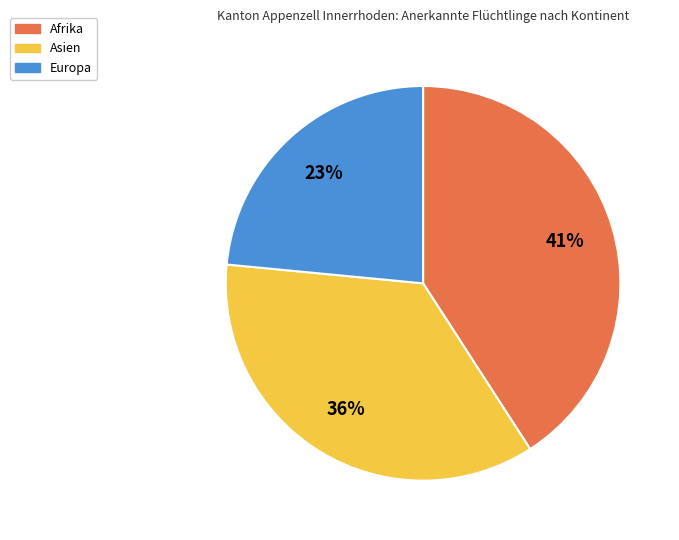

The Europa slice represents 11% of the pie. True or false?

False